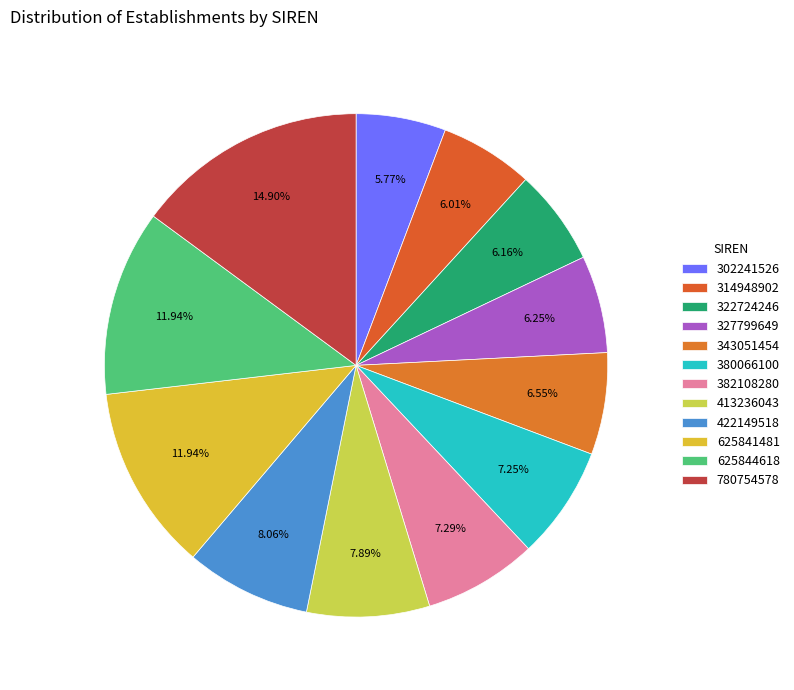

How many segments does this pie chart have?

12